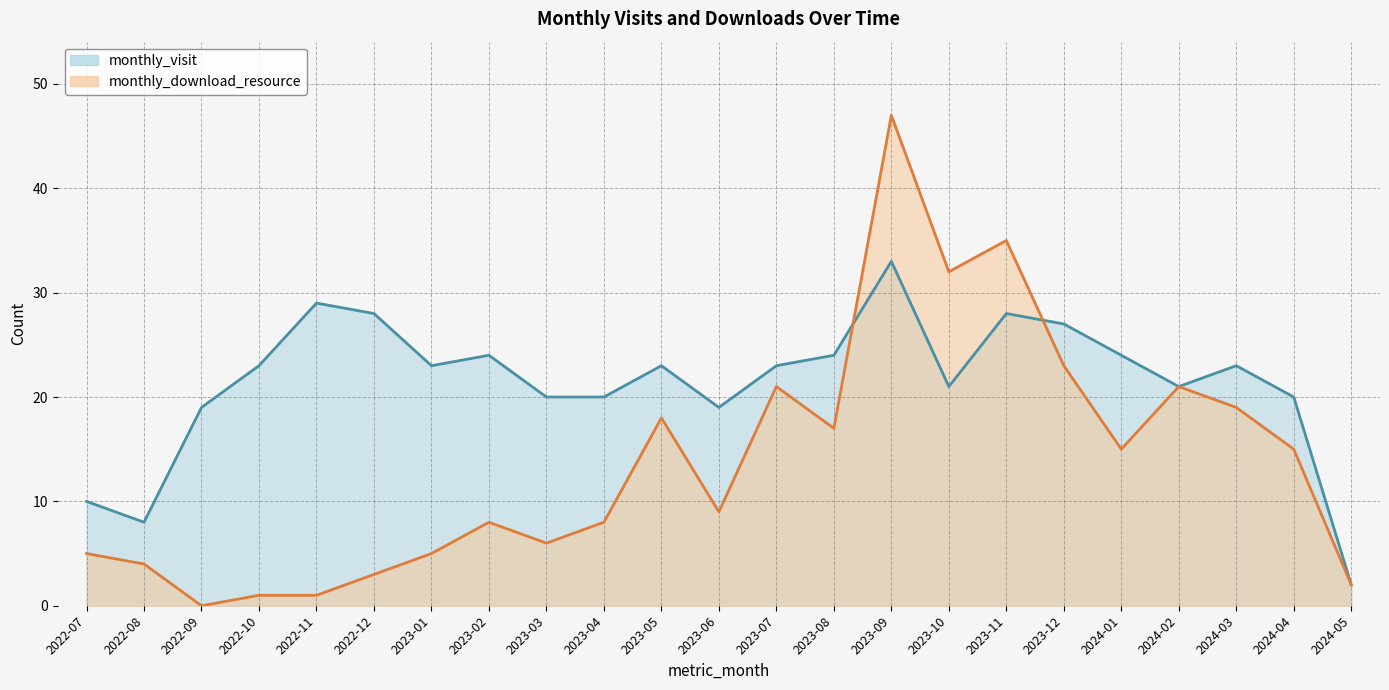

Which category has the highest value in the monthly_download_resource series?

2023-09